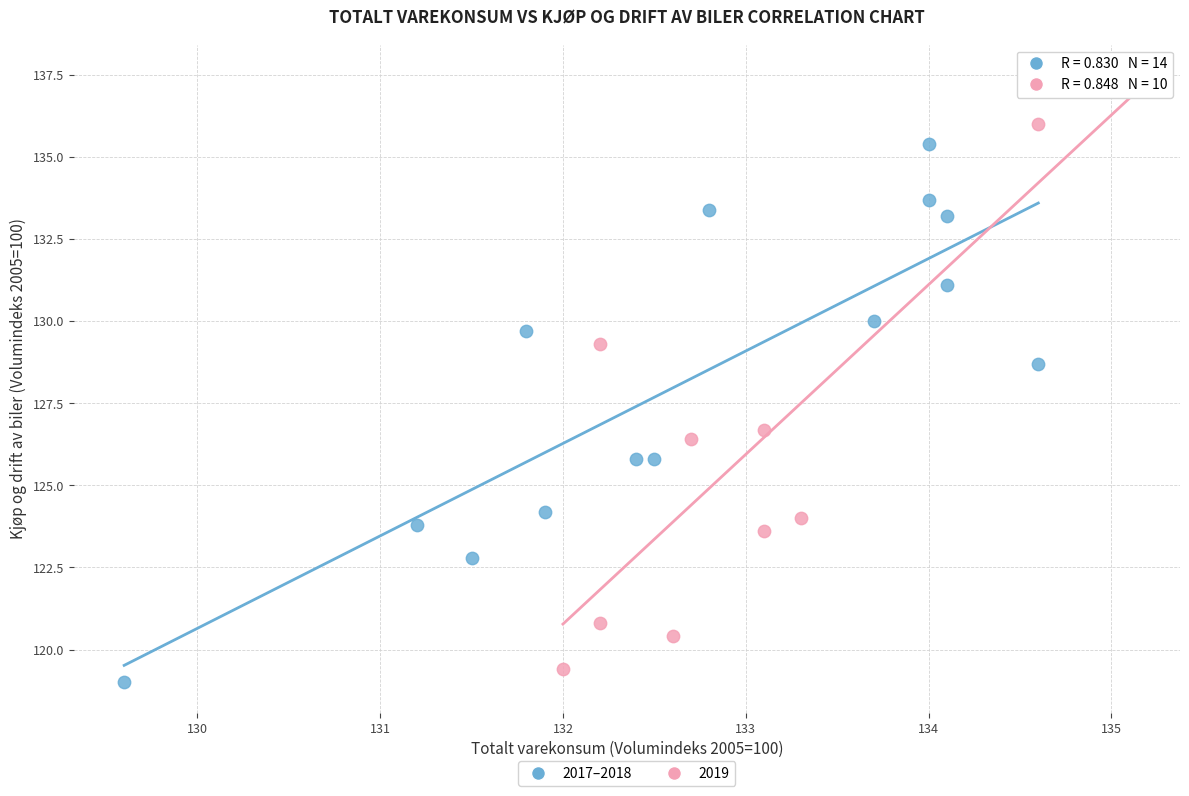

Which series contains the highest Y value?

2019